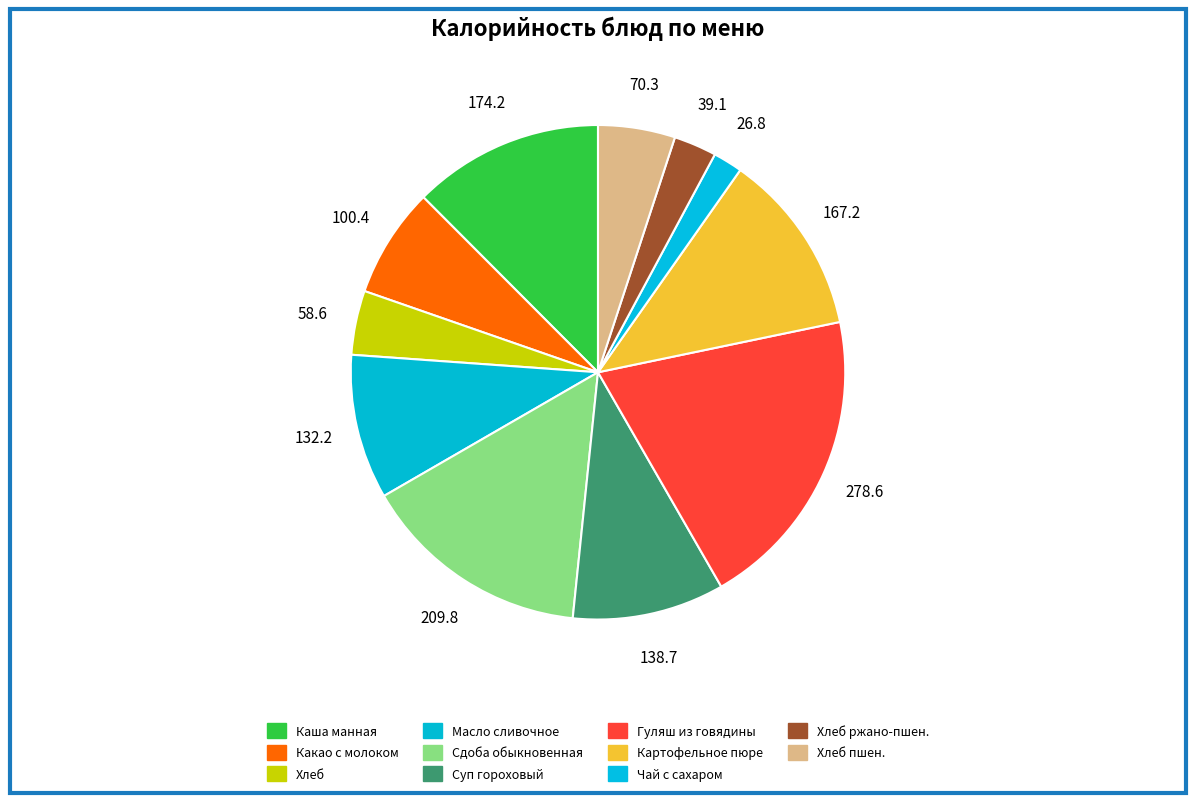

Do Гуляш из говядины and Какао с молоком together represent more than half of the pie?

No